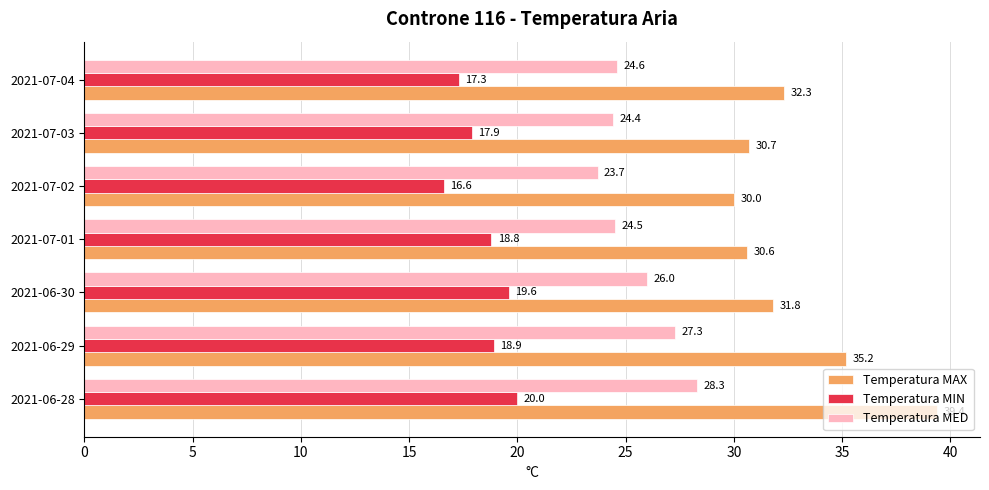

Which series has the largest total across all categories?

Temperatura MAX